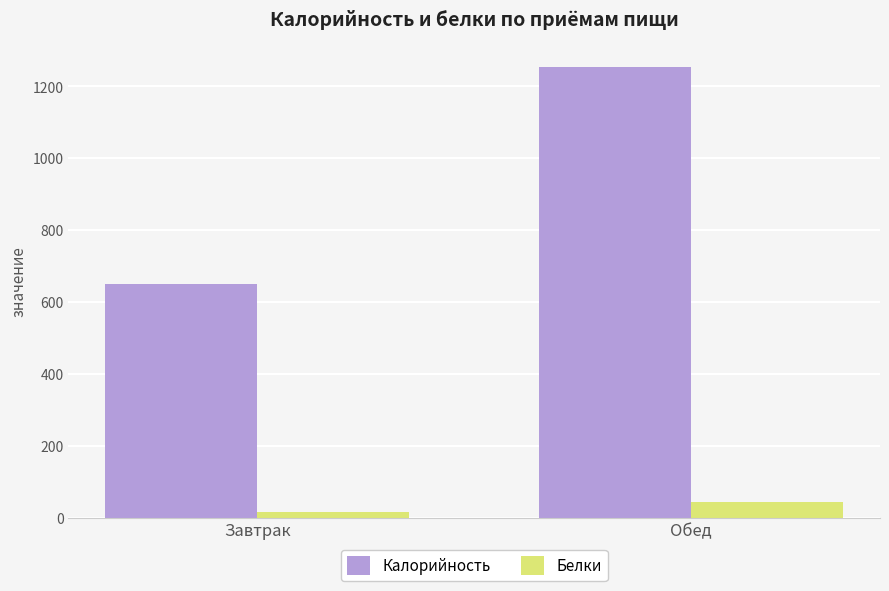

What are all the series names shown in the legend?

Калорийность, Белки